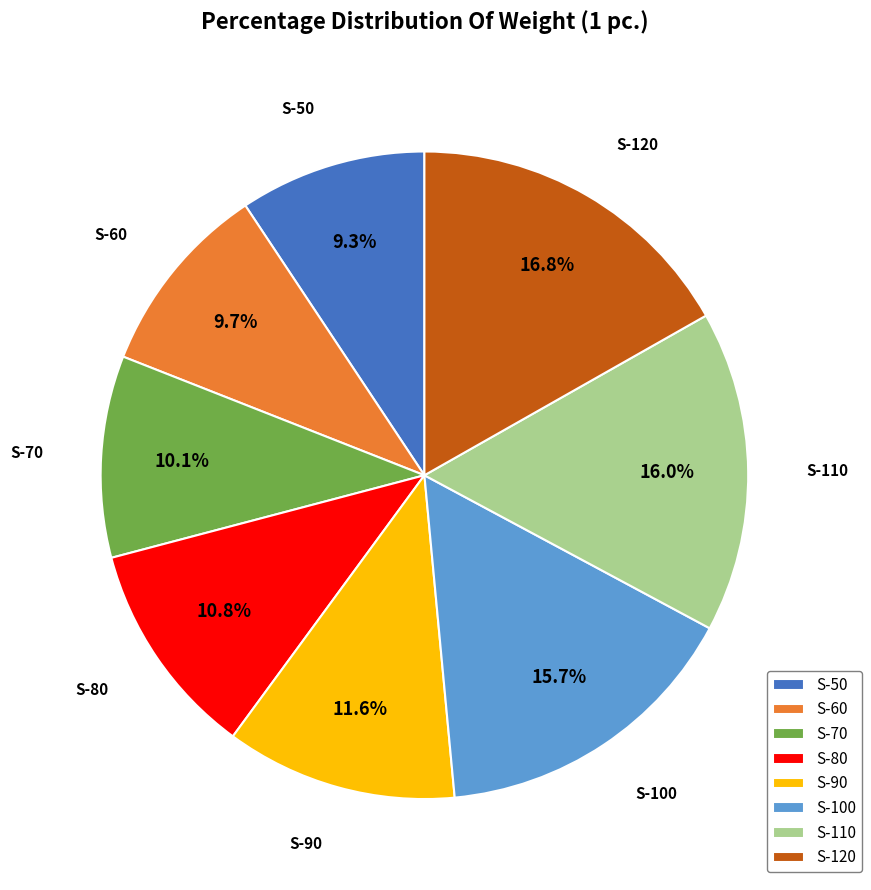

What is the ratio of the value at S-110 to the value at S-70?

1.6